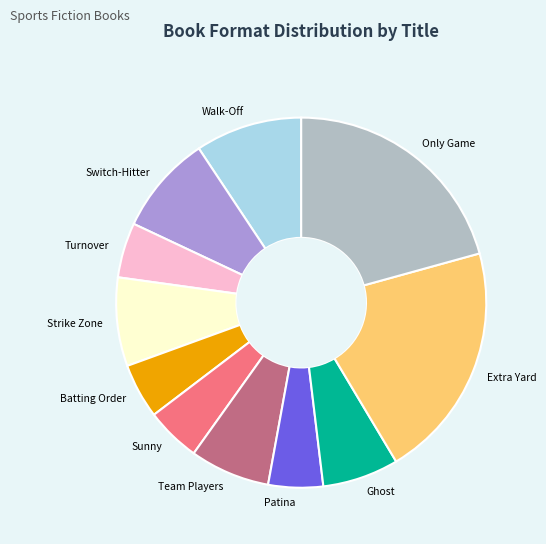

Approximately how many times larger is the value at Only Game compared to Walk-Off?

2.2